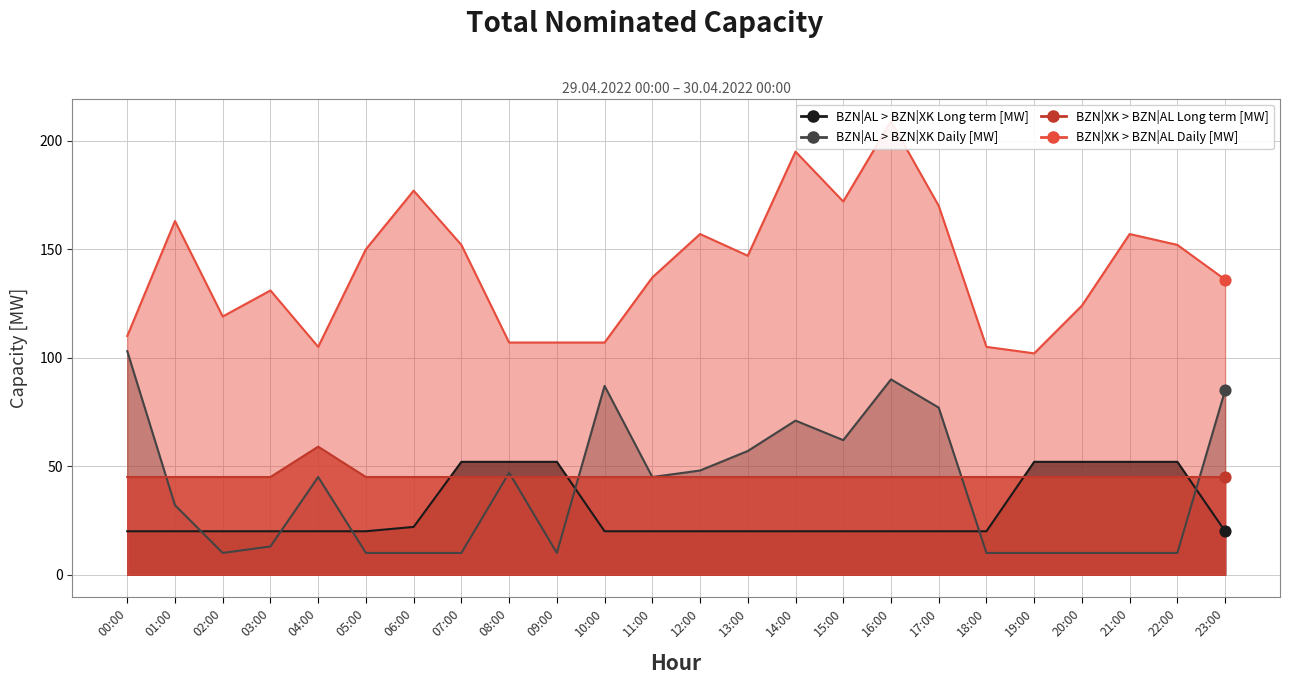

Is the value of BZN|AL > BZN|XK Daily [MW] at 08:00 greater than the value of BZN|XK > BZN|AL Daily [MW] at 22:00?

No